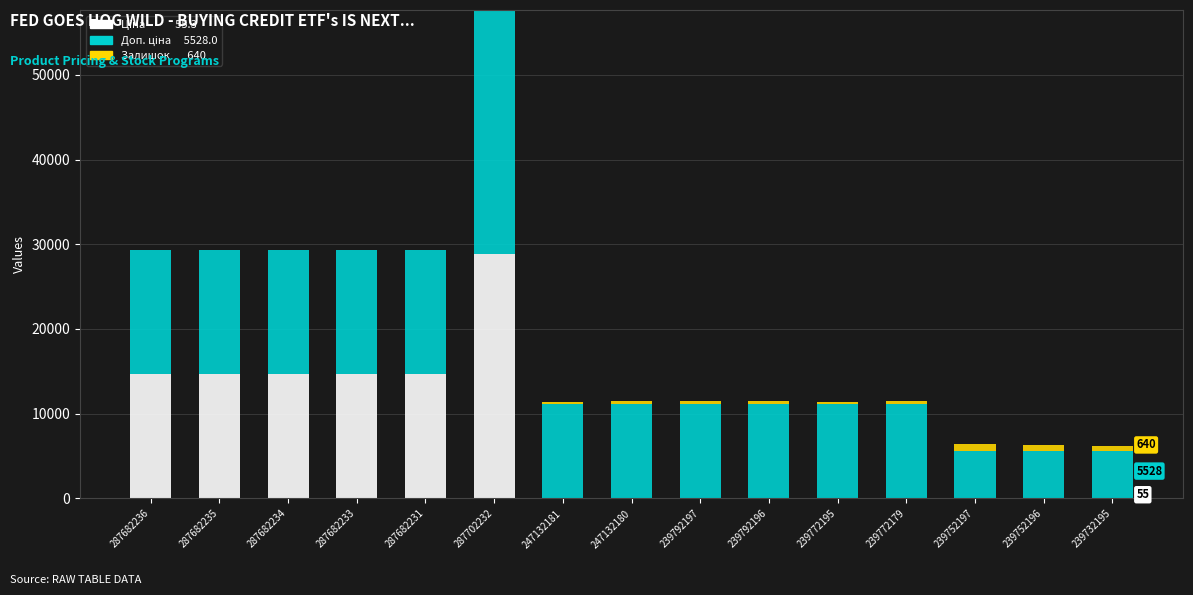

Count the number of categories in the chart.

15